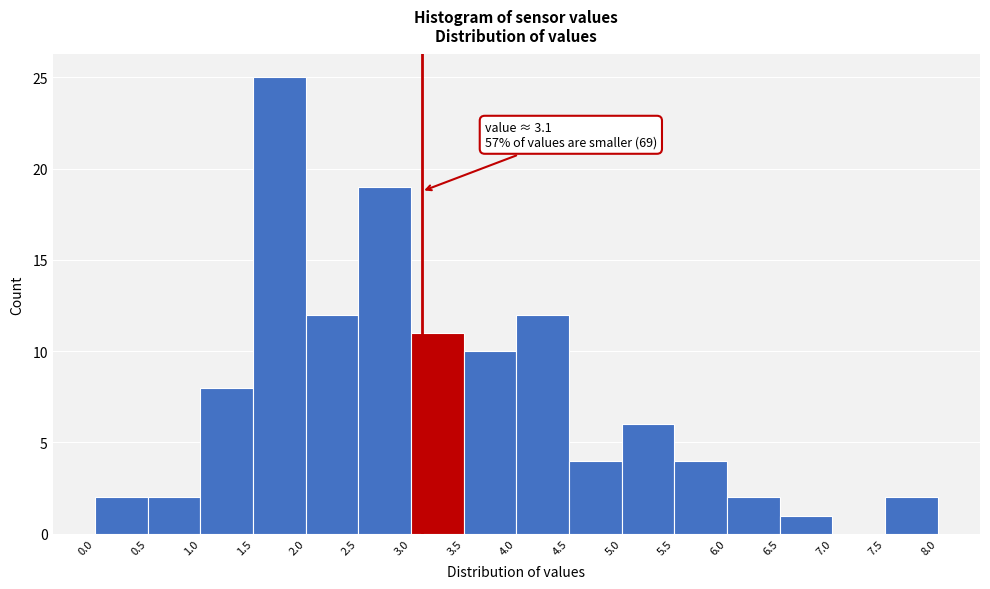

Which range on the x-axis has the tallest bar?

1.5 to 2.0